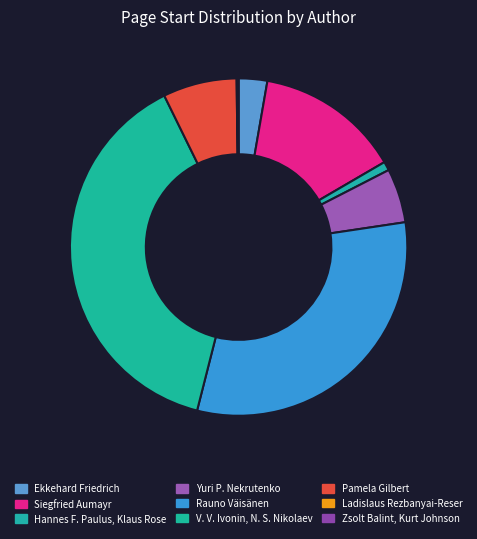

What is the smallest slice in the pie chart?

Ladislaus Rezbanyai-Reser